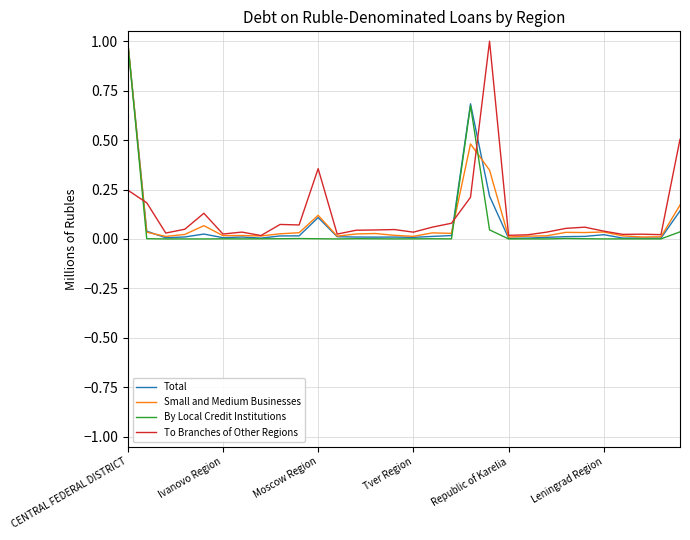

Which series ends up on top after the final intersection of To Branches of Other Regions and Small and Medium Businesses?

To Branches of Other Regions